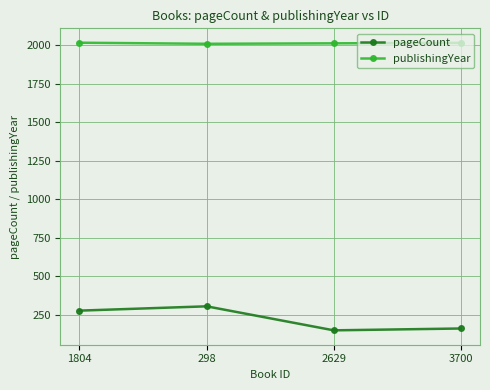

At which category does pageCount reach its first local valley?

2629